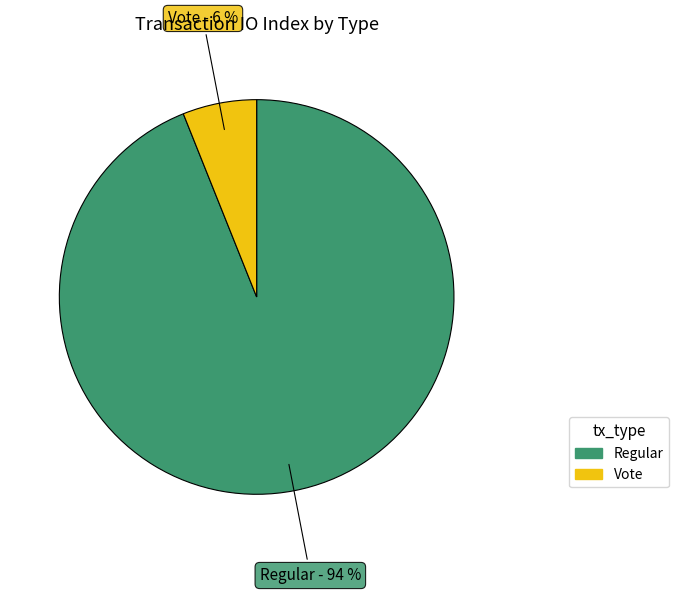

Does any single category account for the majority?

Yes